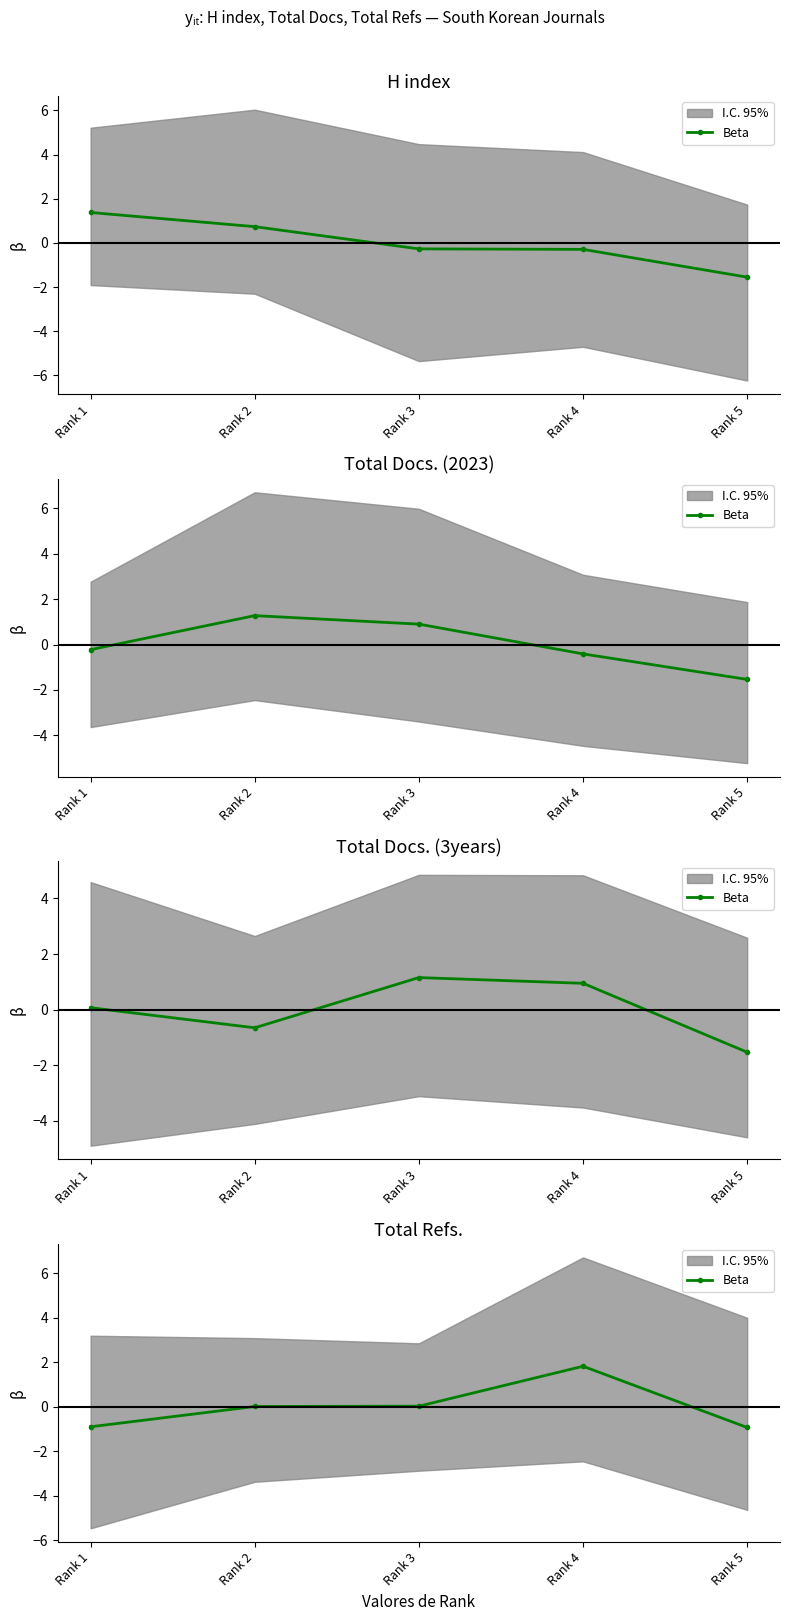

The chart shows a value of 0.0 at Rank 3. True or false?

True